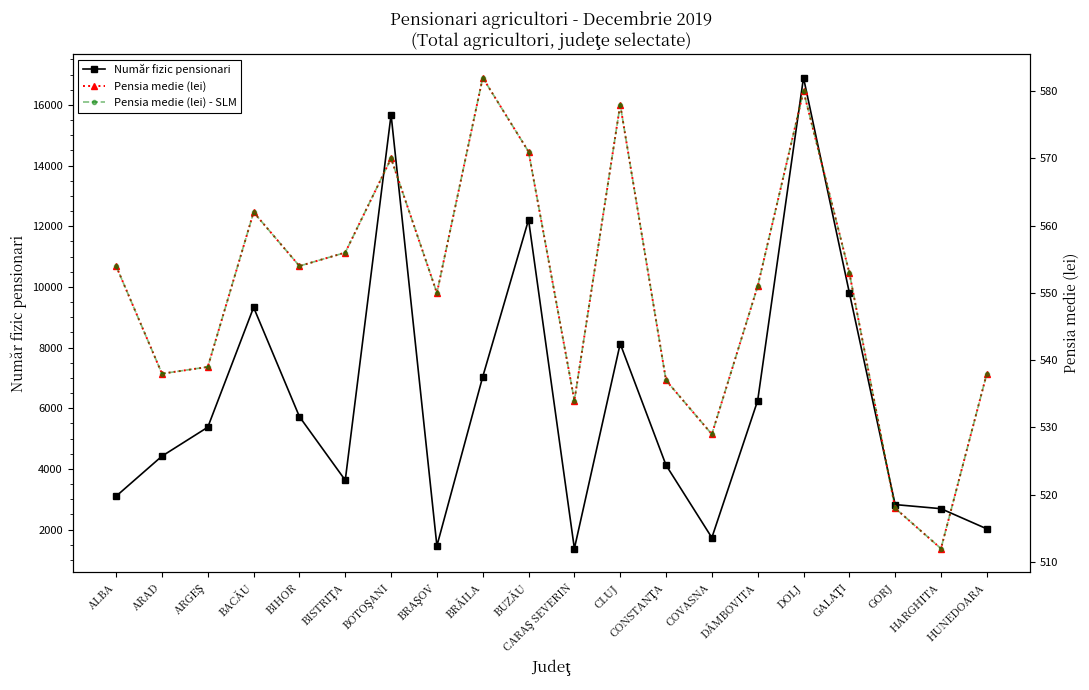

The value of Număr fizic pensionari at BACĂU is 12765. True or false?

False